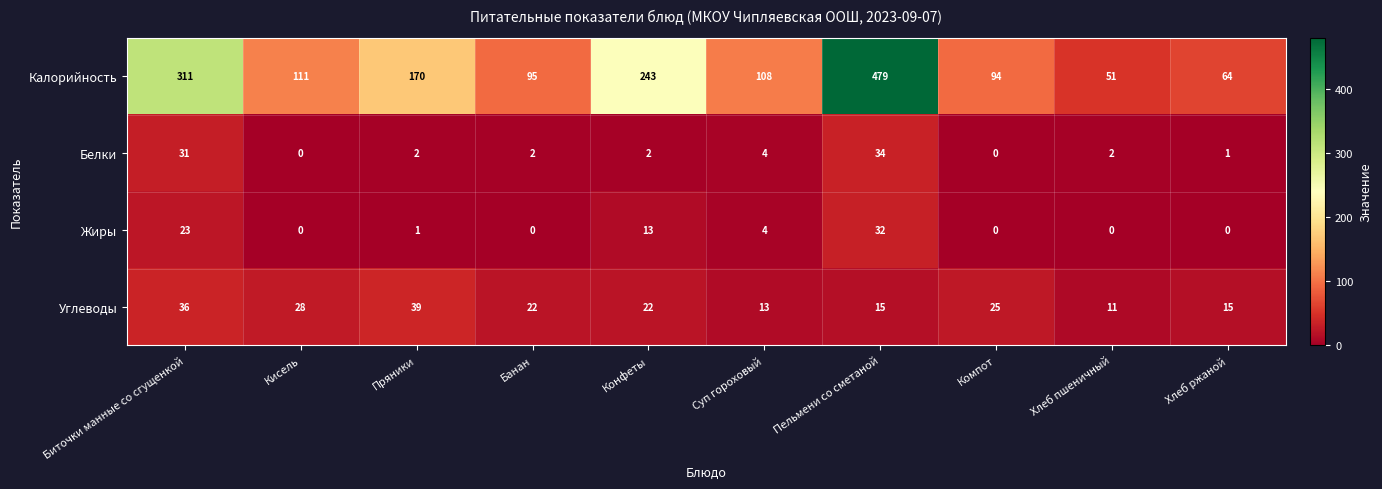

Which series has the largest total across all categories?

Калорийность